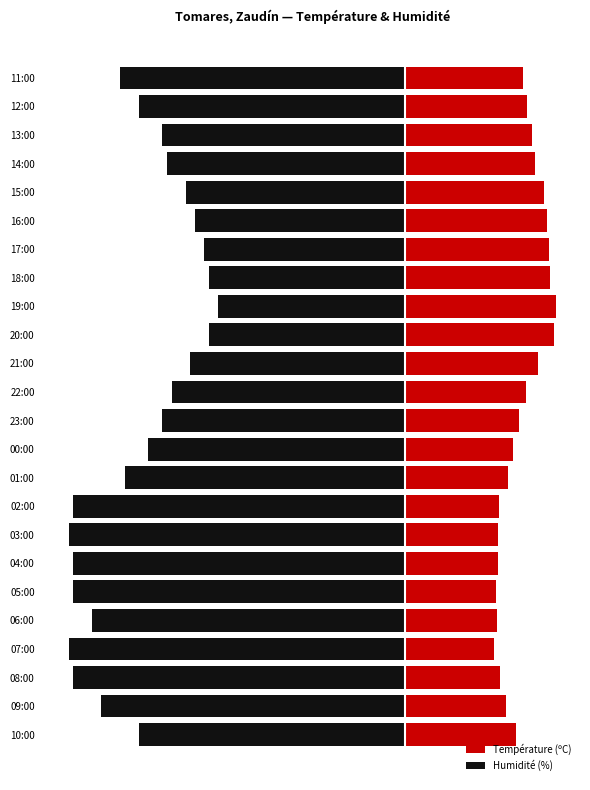

Which series has the widest spread of values?

Humidité (%)